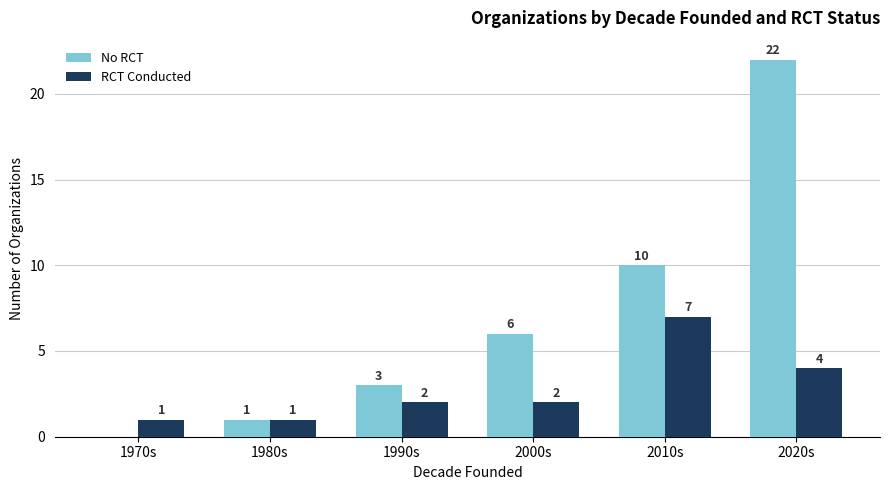

Which series has the largest total across all categories?

No RCT